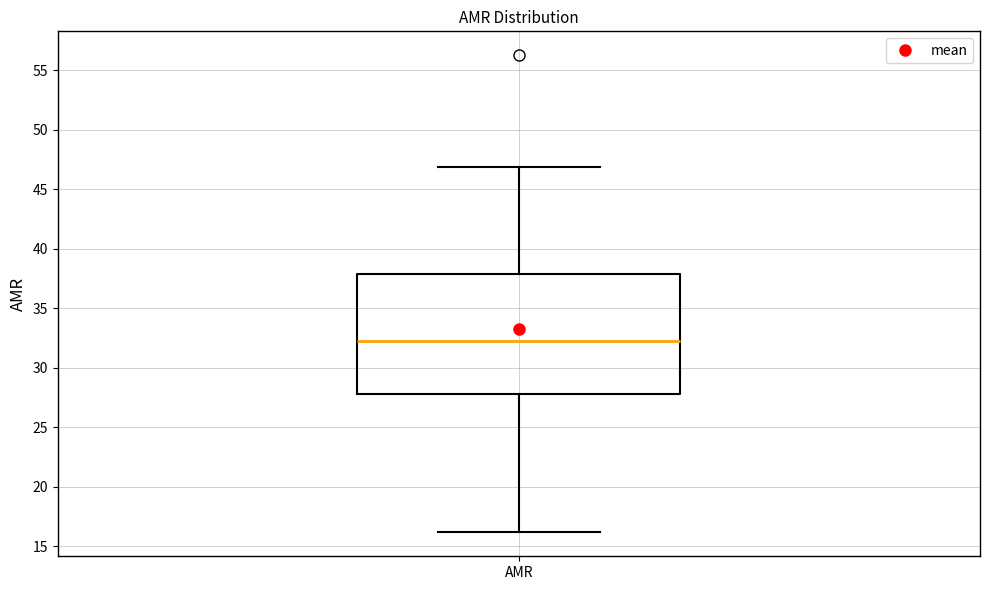

Transcribe this box plot: give where the median line is, the range the box spans, and where the two whiskers end, as read against the y-axis. The values are not printed on the chart, so give them approximately, as read against the axis.

median 32.5, box 28.0 to 38.0, whiskers 16.0 to 47.0